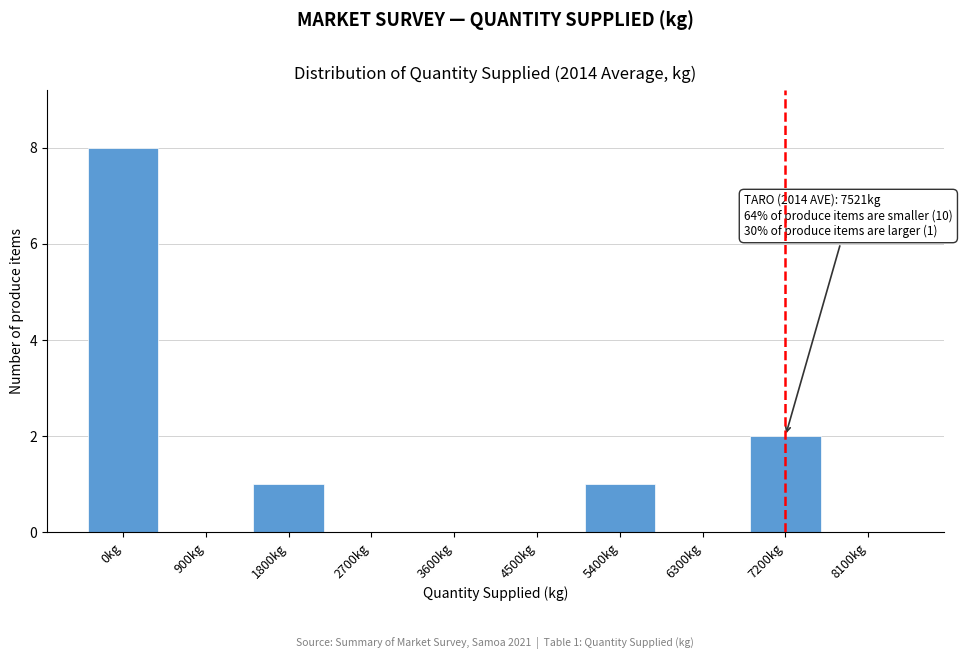

Reading left to right, what are all the values shown in this chart?

0kg=8	900kg=0	1800kg=1	2700kg=0	3600kg=0	4500kg=0	5400kg=1	6300kg=0	7200kg=2	8100kg=0